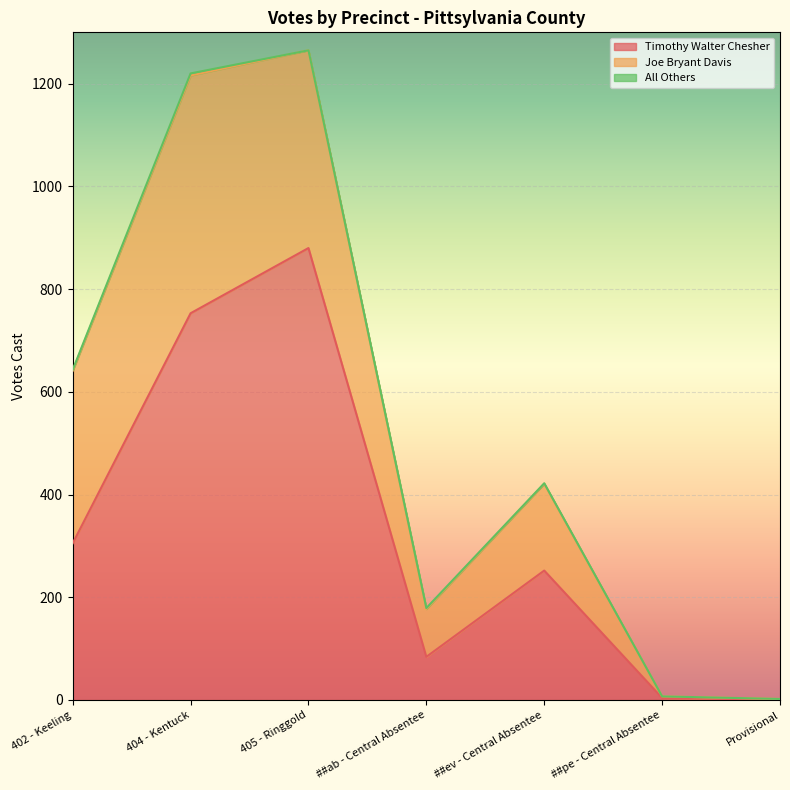

Reading left to right, transcribe all the data shown in this chart.

Timothy Walter Chesher: 305	753	880	84	252	4	0
Joe Bryant Davis: 336	463	385	93	169	3	2
All Others: 2	4	0	2	1	0	0